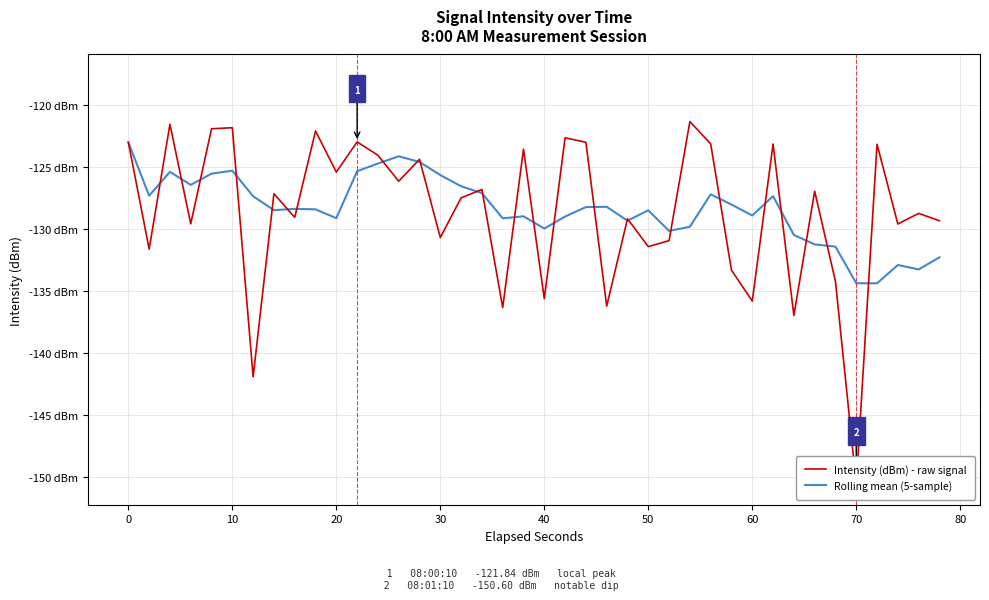

How many data points in Intensity (dBm) - raw signal are less than -127?

21